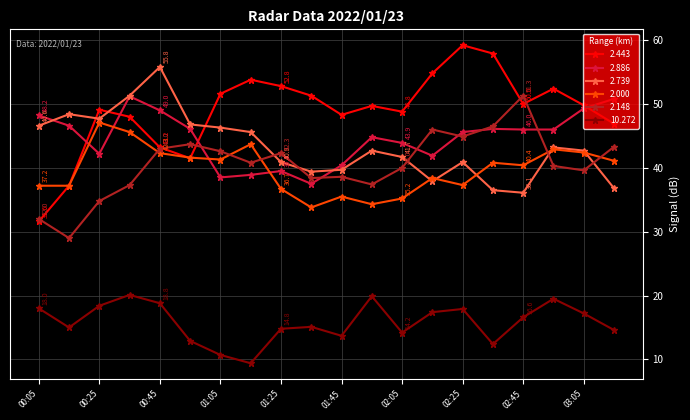

Which series has the largest range (max minus min)?

2.443